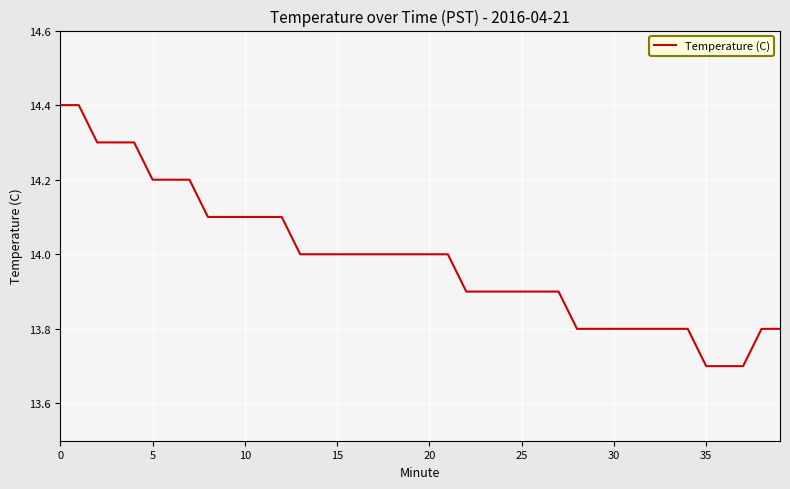

What is the maximum value shown in the chart?

14.4